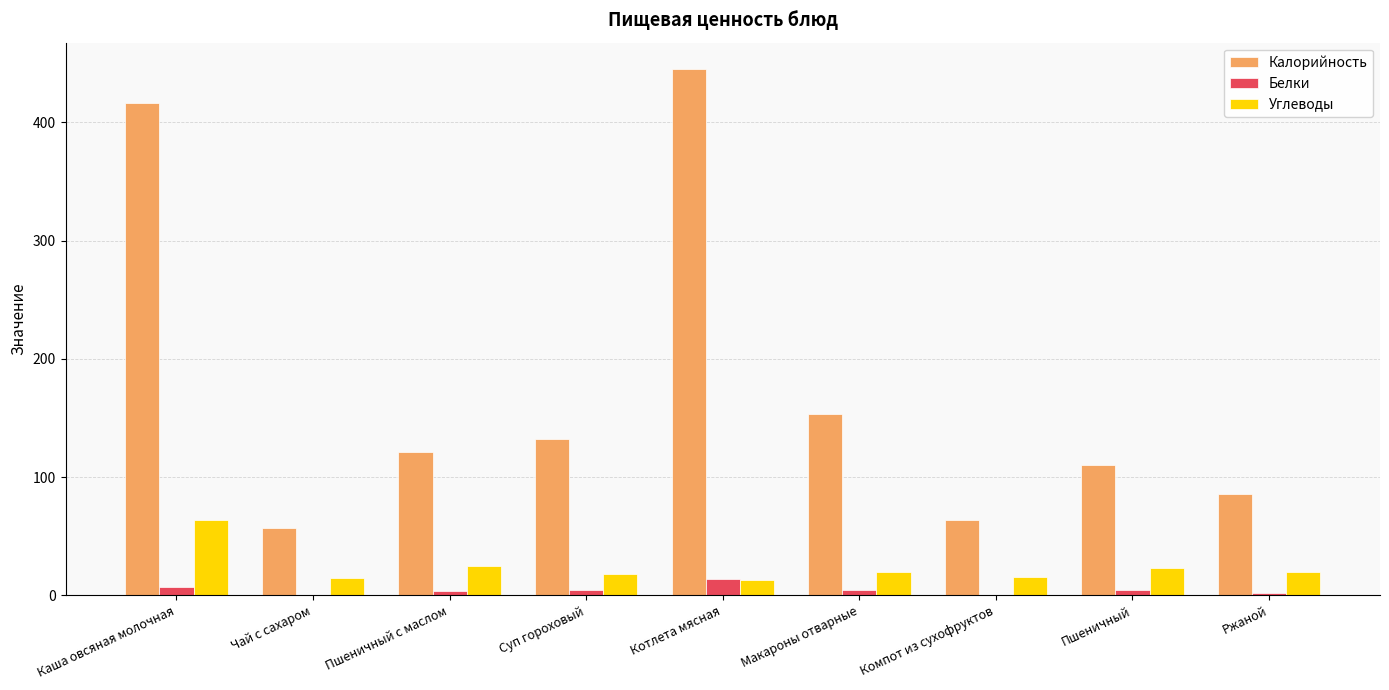

What is the spread (max minus min) of values at Пшеничный?

105.5